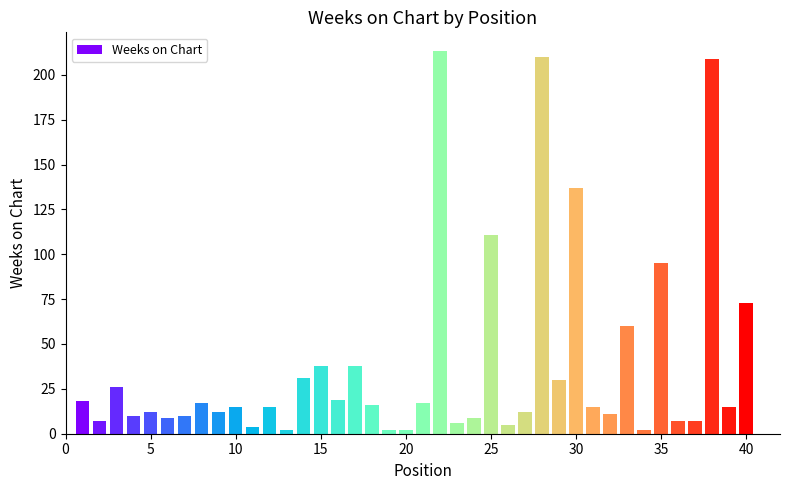

What is the greatest value displayed?

213